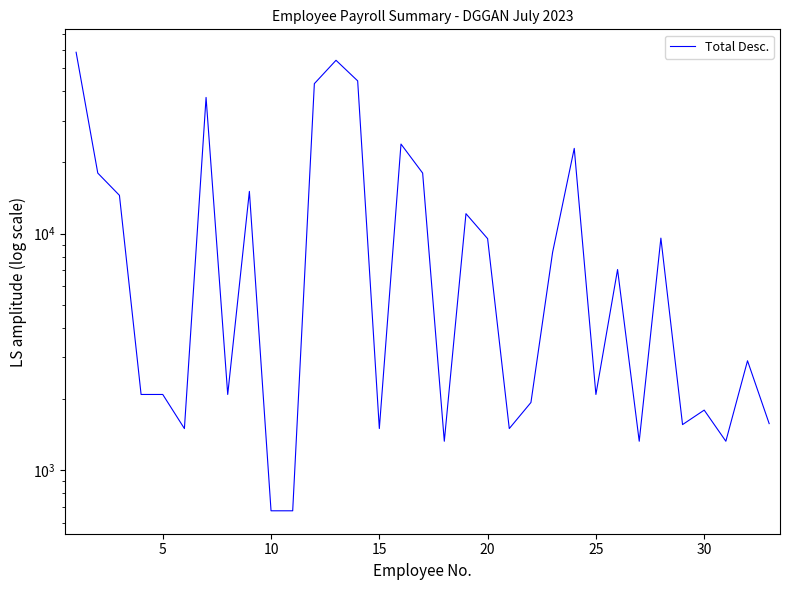

The chart shows a value of 27945.2 at 5. True or false?

False